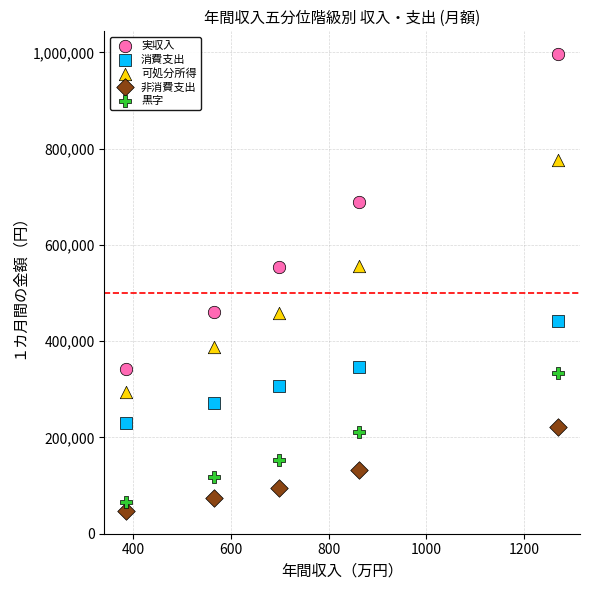

Which series has the largest Y range (max minus min)?

実収入